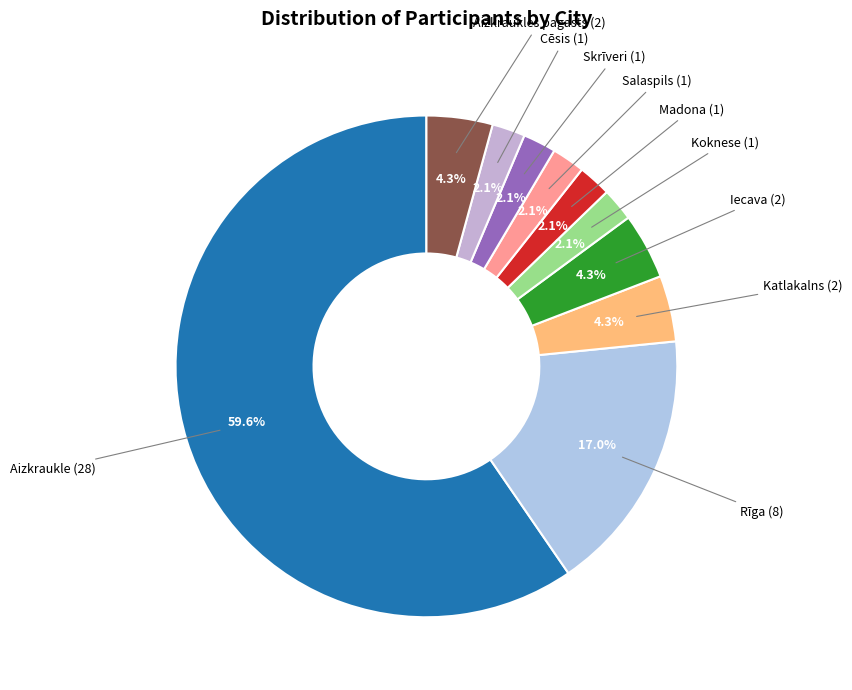

Is the sum of Rīga and Skrīveri greater than half?

No